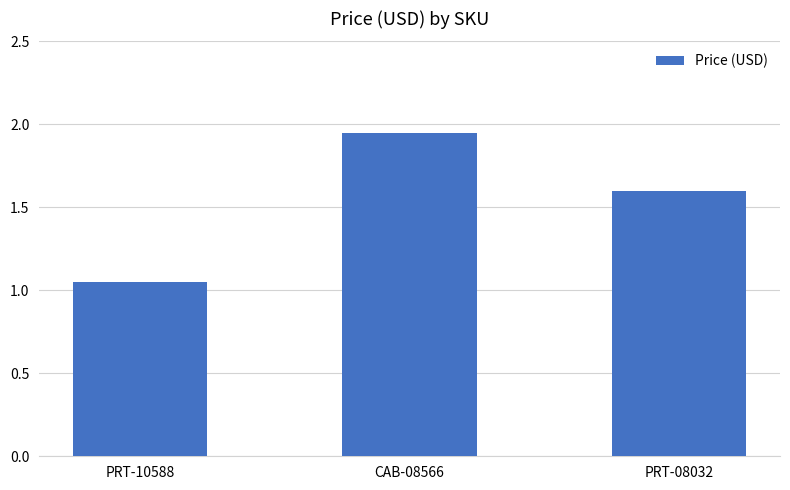

What is the difference between the maximum and minimum values?

0.9